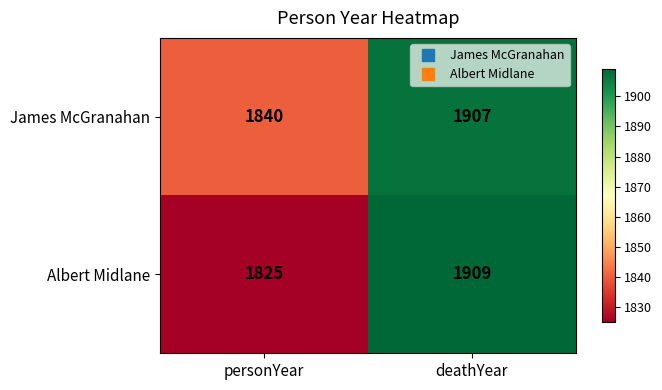

What is the average value of the Albert Midlane series?

1867